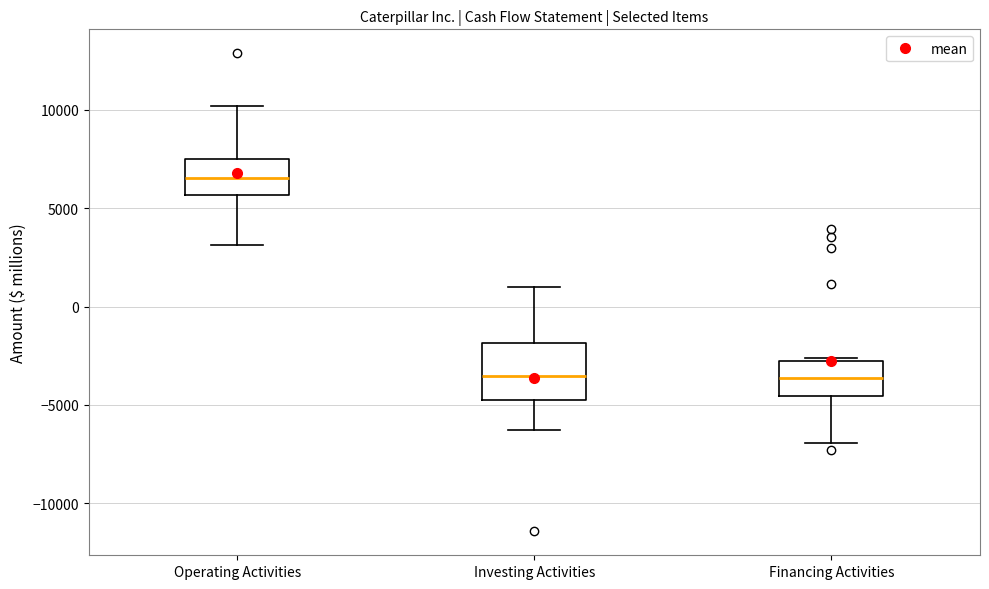

Reading left to right, transcribe this box plot: for each box, give where its median line is, the range the box spans, and where its two whiskers end, as read against the y-axis. The values are not printed on the chart, so give them approximately, as read against the axis.

Operating Activities: median 6500, box 5500 to 7500, whiskers 3000 to 10000
Investing Activities: median -3500, box -4500 to -2000, whiskers -6500 to 1000
Financing Activities: median -3500, box -4500 to -3000, whiskers -7000 to -2500